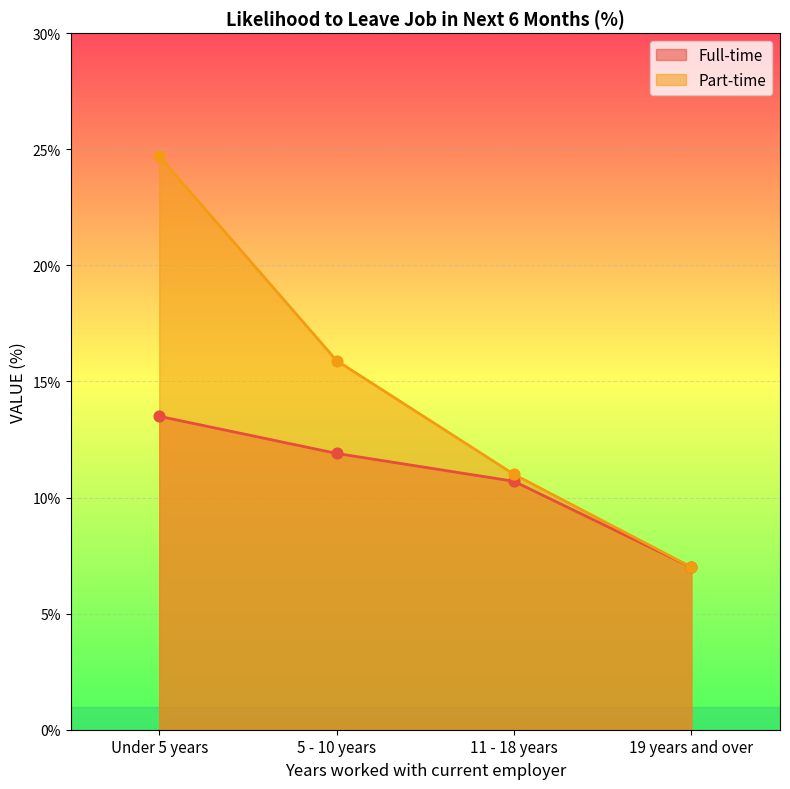

At how many categories does at least one series exceed 16?

1